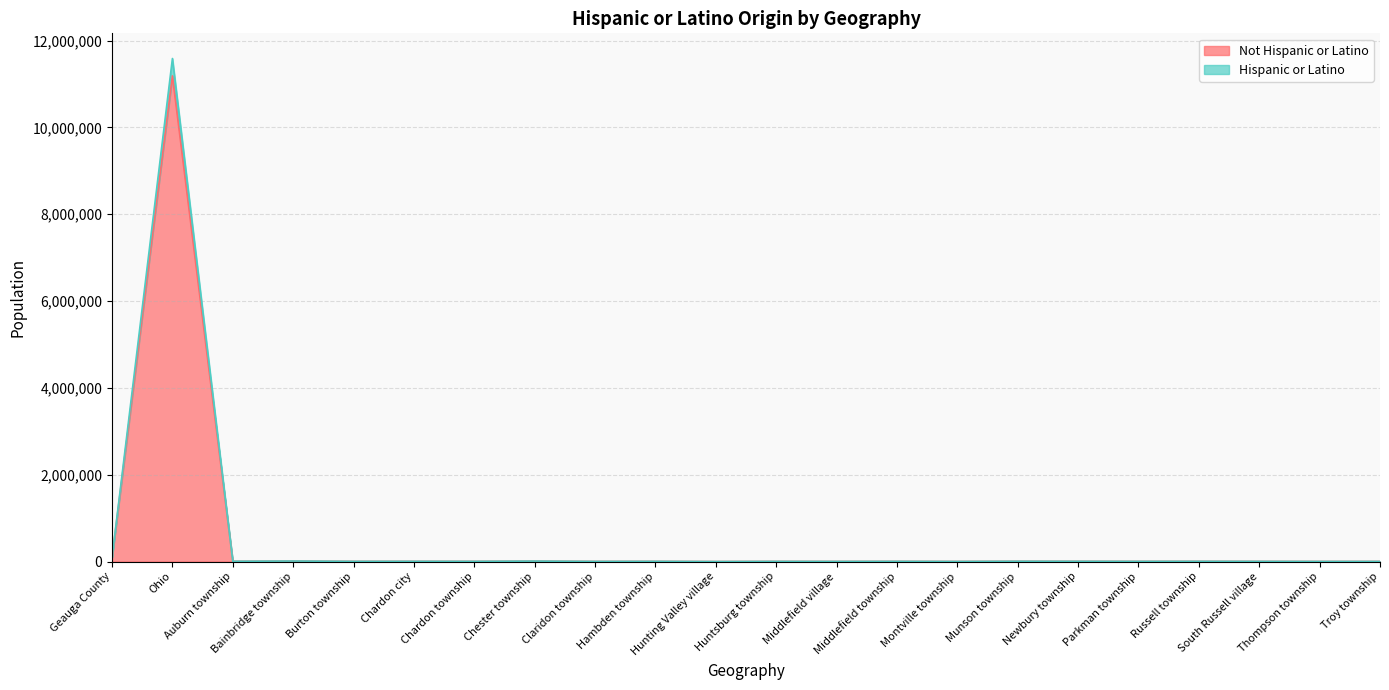

At which label is Not Hispanic or Latino closest to 5593068?

Geauga County